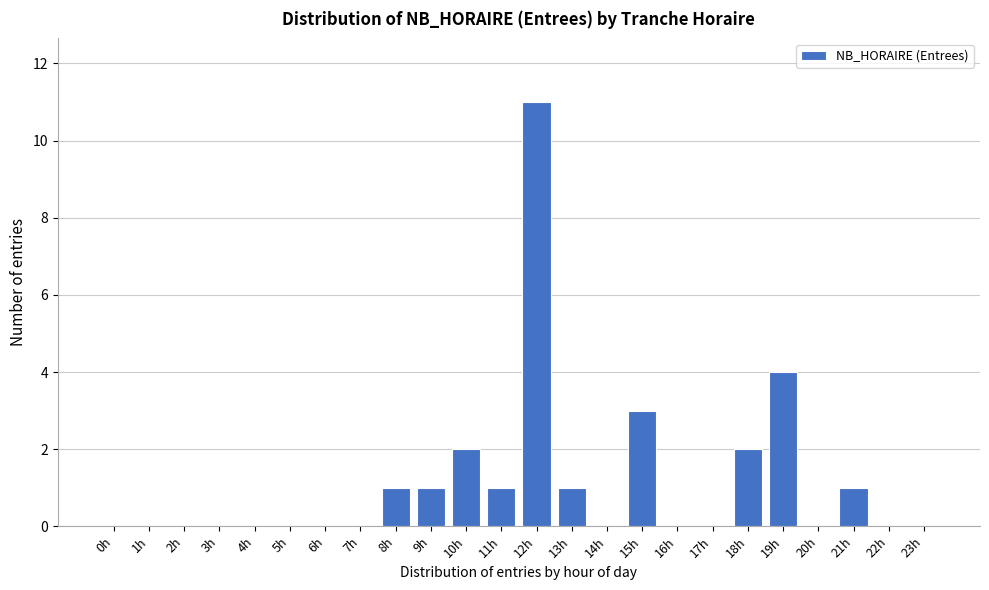

Reading left to right, transcribe all the data shown in this chart.

0h=0	1h=0	2h=0	3h=0	4h=0	5h=0	6h=0	7h=0	8h=1	9h=1	10h=2	11h=1	12h=11	13h=1	14h=0	15h=3	16h=0	17h=0	18h=2	19h=4	20h=0	21h=1	22h=0	23h=0